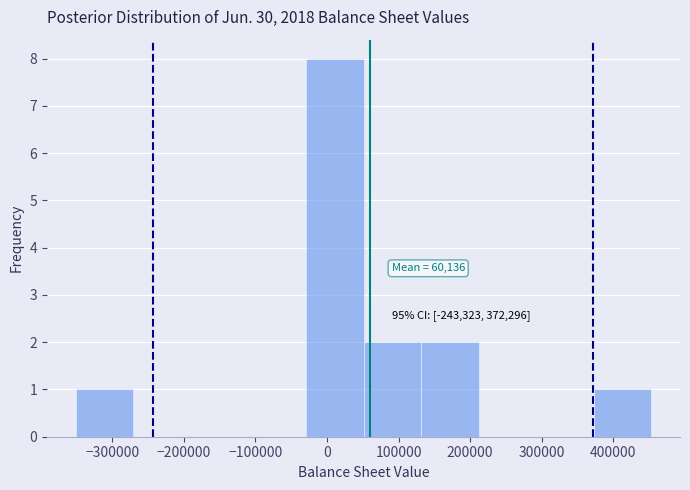

Over which range of the x-axis is the bar tallest?

-30000 to 50000